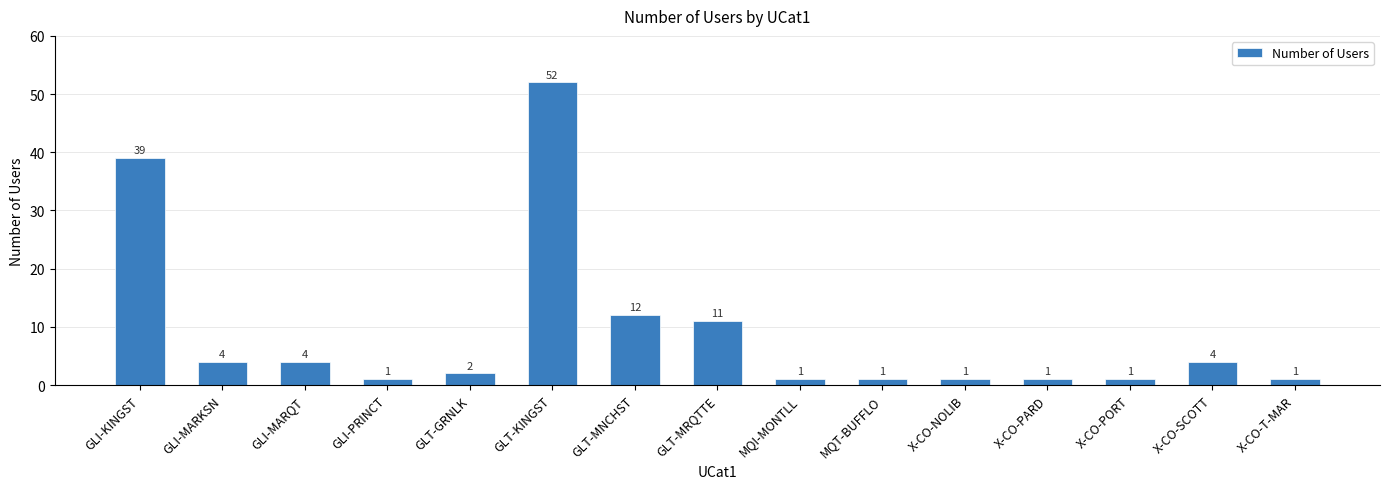

What is the value of the 9th bar from the left?

1